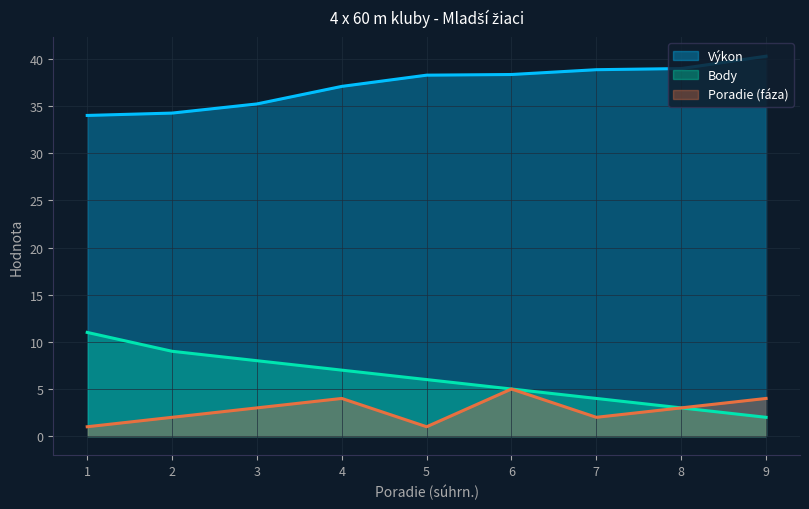

What is the total value across all series at 5?

45.3